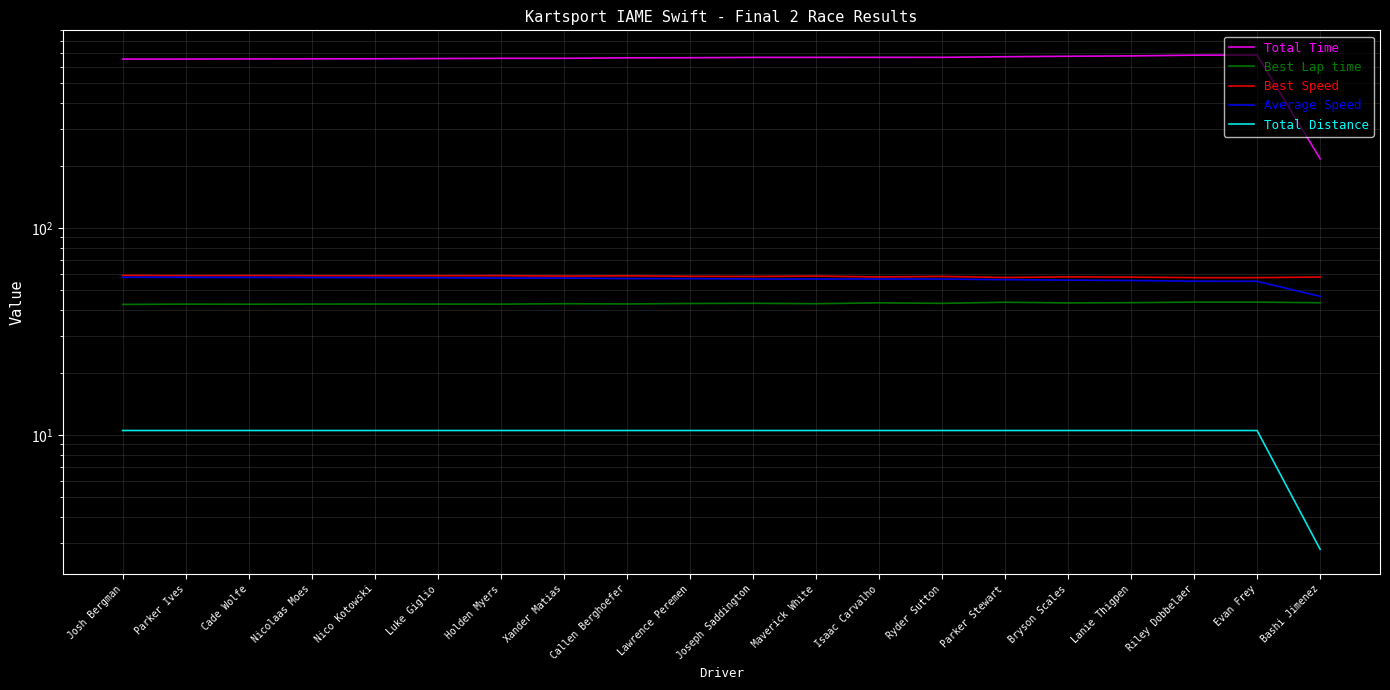

At which category is the sum across all series the highest?

Evan Frey